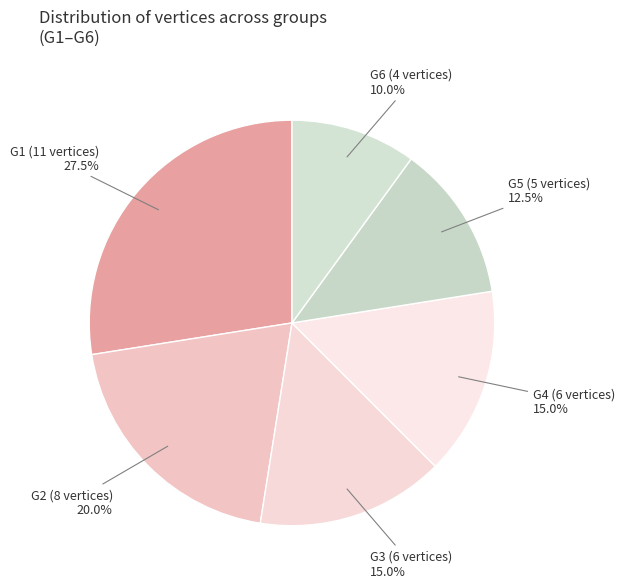

What percentage is NOT represented by G1?

72.5%